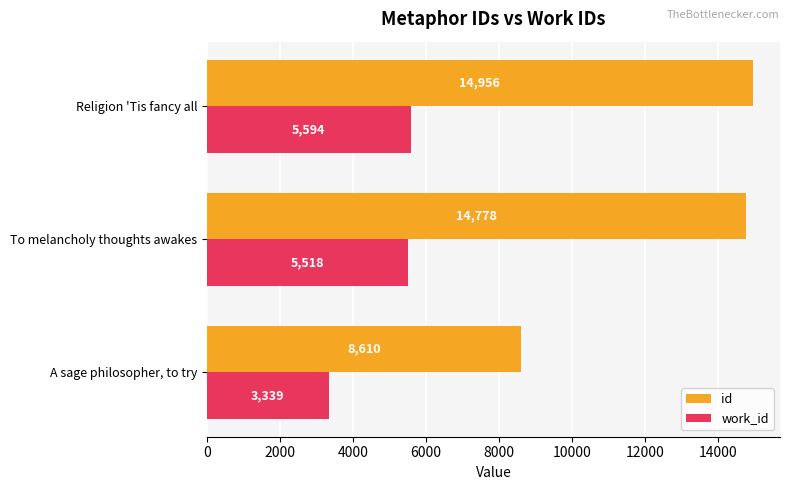

Is the value of work_id at A sage philosopher, to try greater than the value of id at A sage philosopher, to try?

No